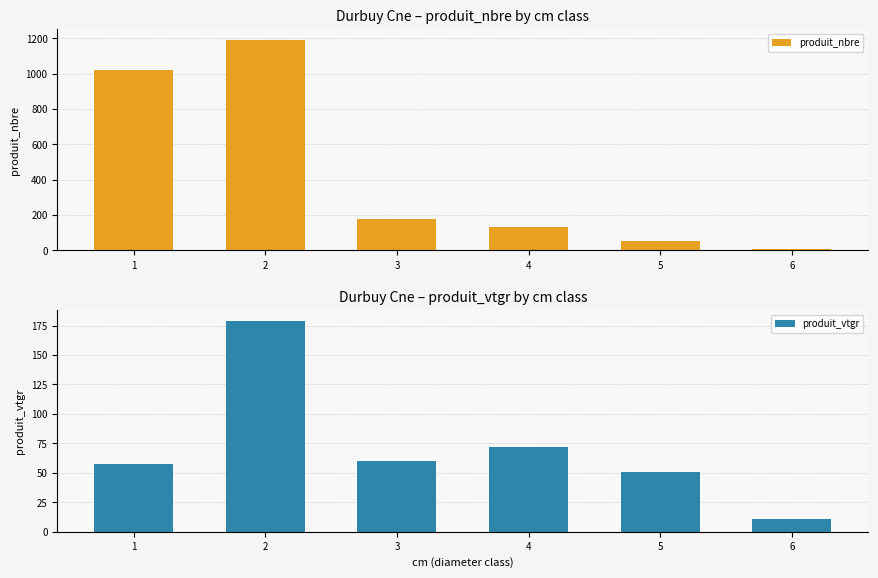

What is the average value of the produit_vtgr series?

71.6